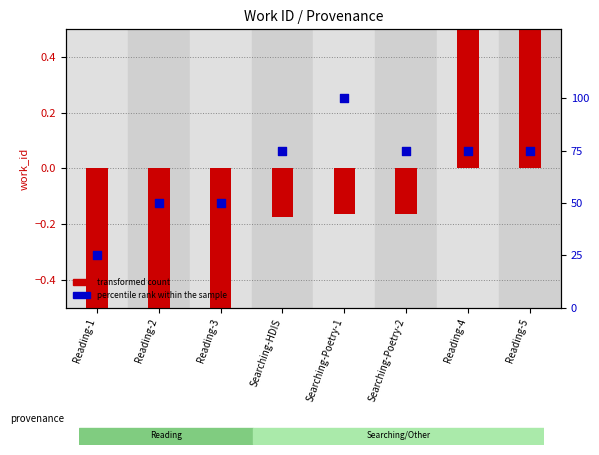

Which series has the largest Y range (max minus min)?

percentile rank within the sample